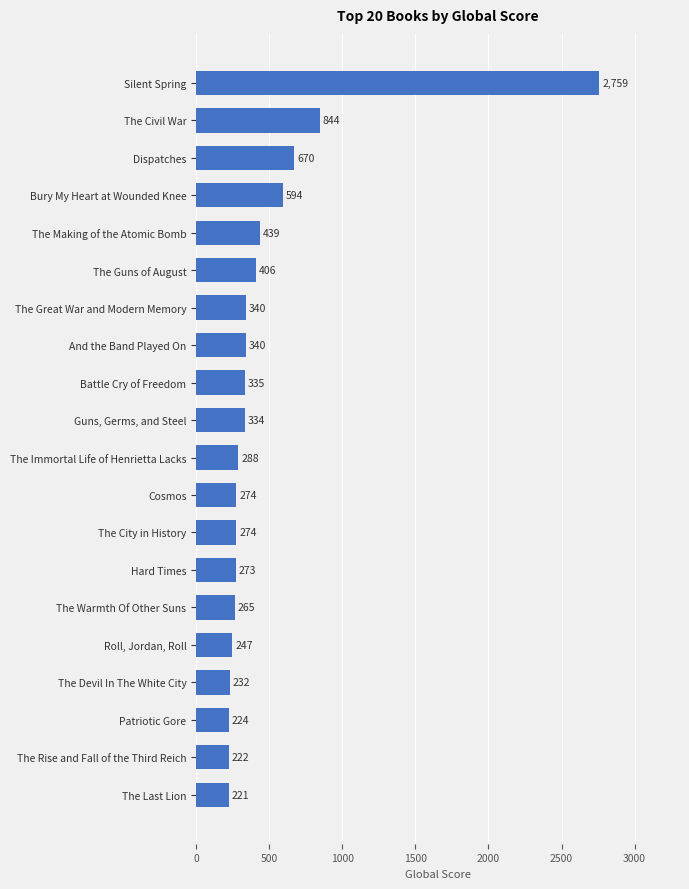

What is the difference between the maximum and minimum values?

2538